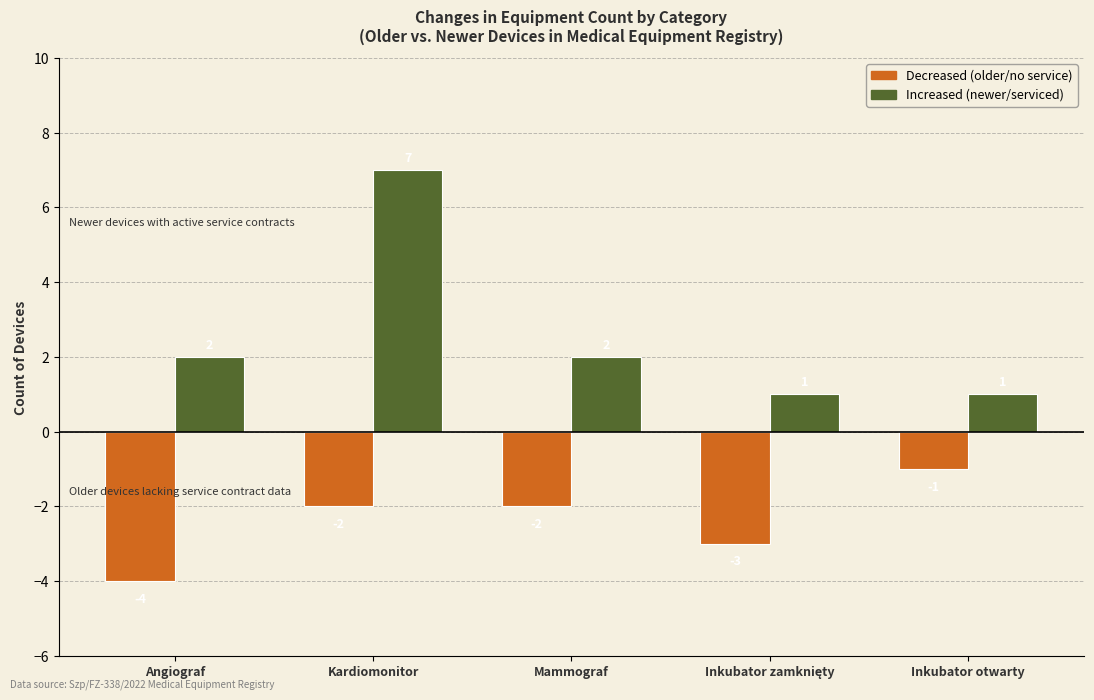

How many data points in Increased (newer/serviced) are less than 2?

2